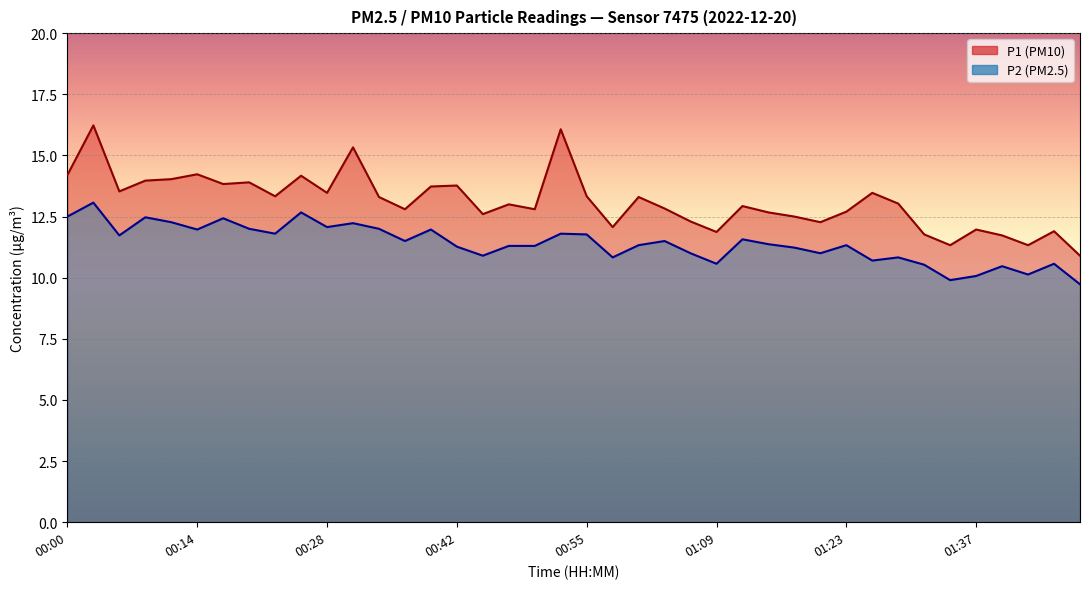

What is the label of the 31st point from the left?

01:23